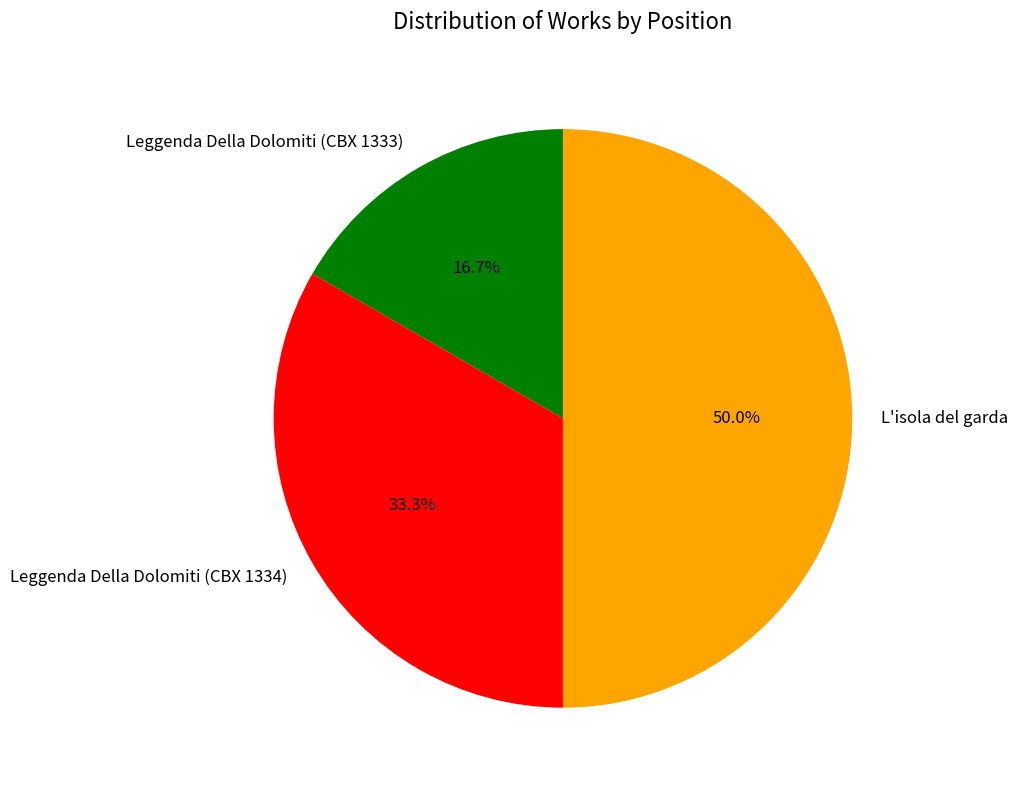

Approximately how many times larger is the value at Leggenda Della Dolomiti (CBX 1334) compared to Leggenda Della Dolomiti (CBX 1333)?

2.0